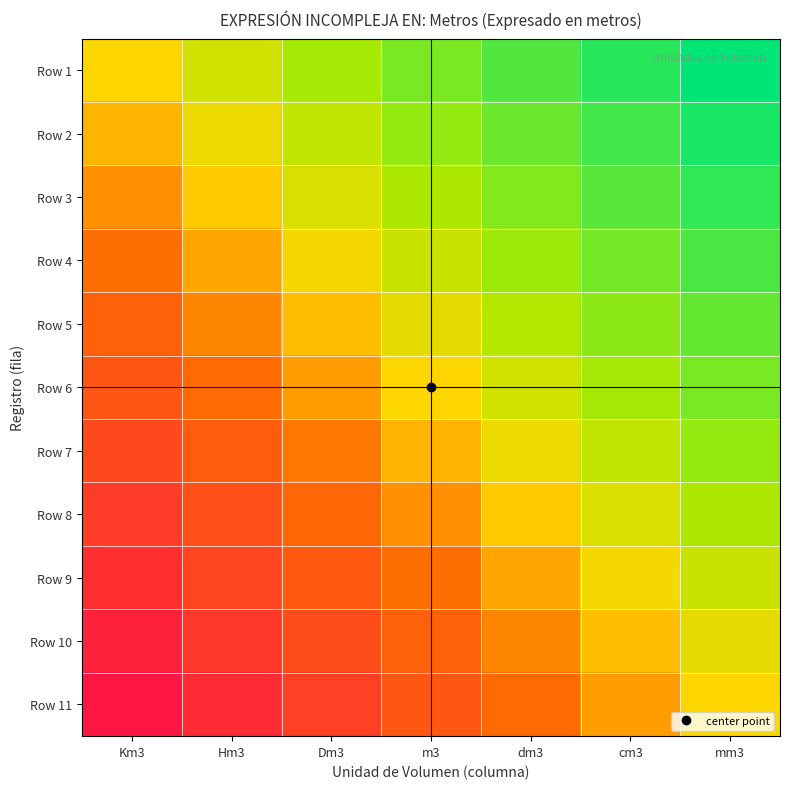

At which category does the chart reach its minimum across all series?

Km3